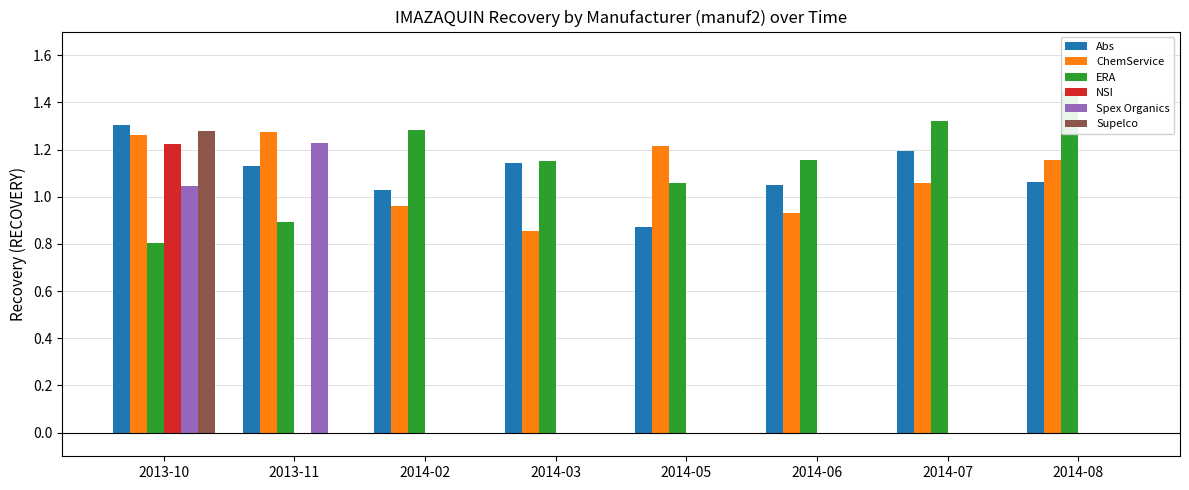

Rank the series by their maximum value, from lowest to highest.

NSI, Spex Organics, ChemService, Supelco, Abs, ERA